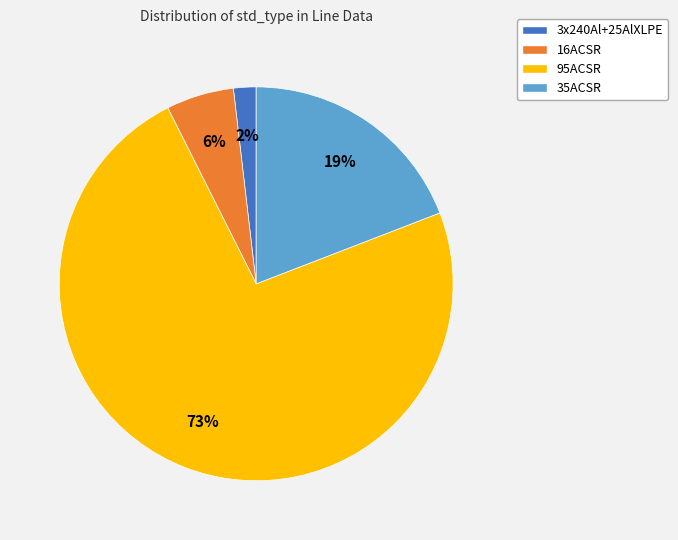

How many slices are in this pie chart?

4